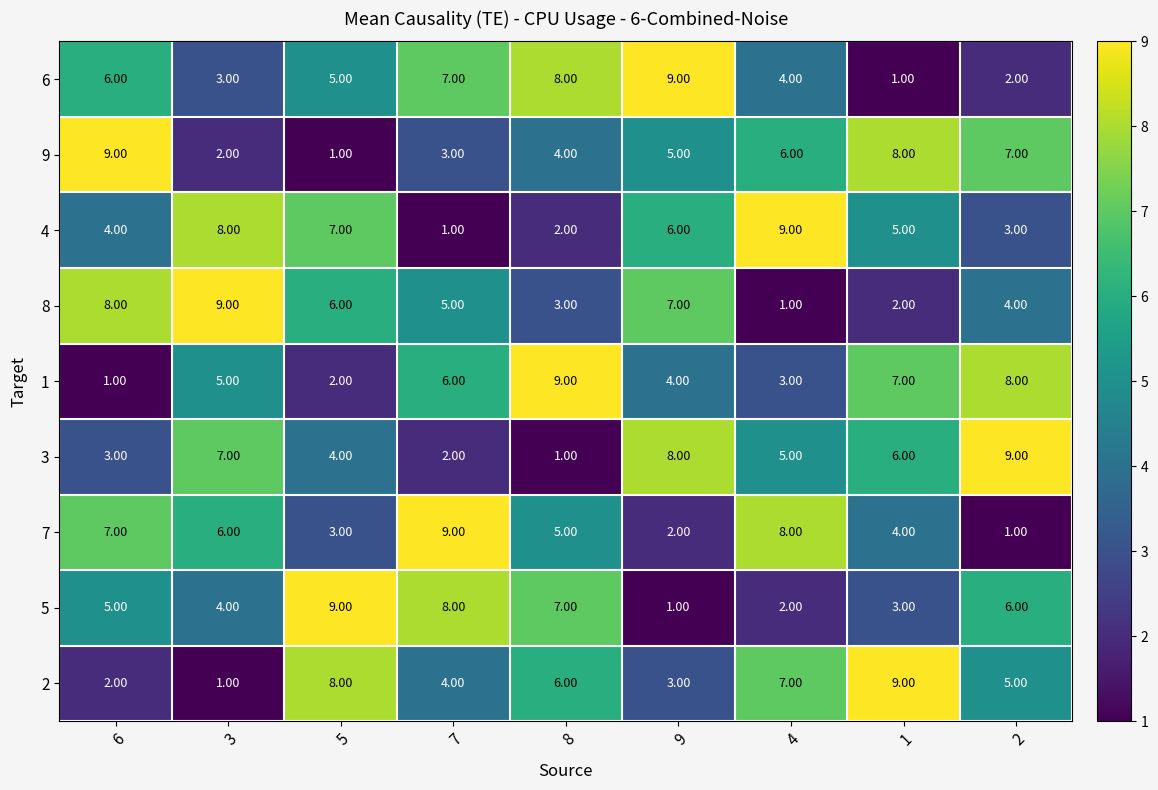

What is the maximum value shown in the chart?

9